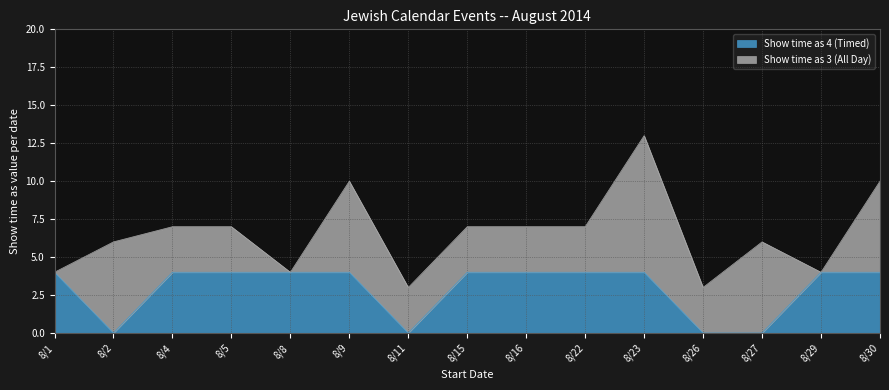

True or false: the data shows 2 at 8/27.

False